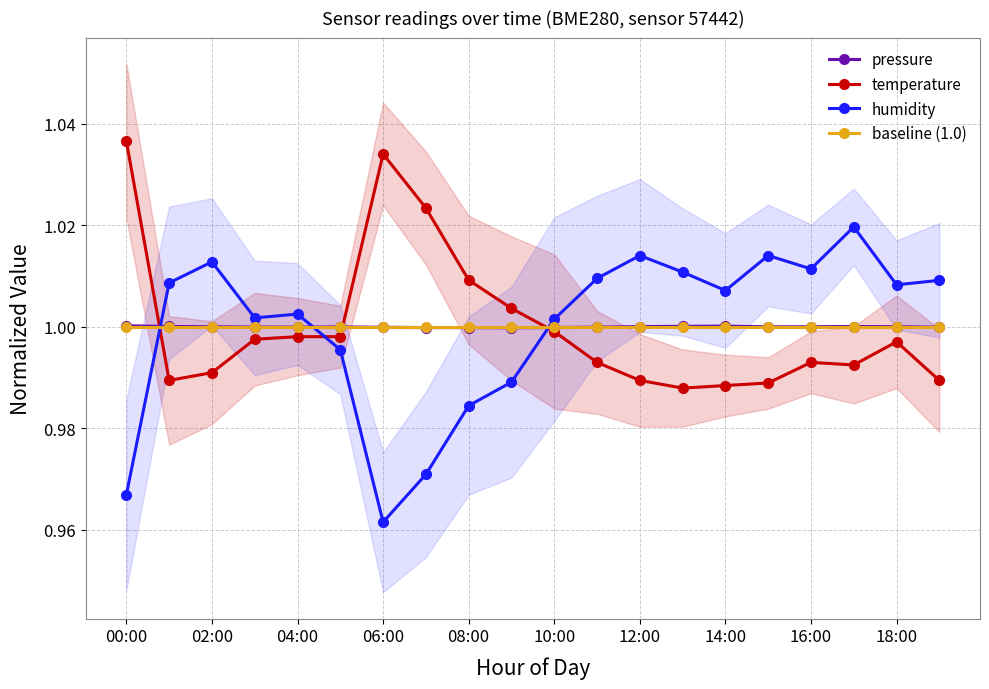

Which series has the largest range (max minus min)?

humidity